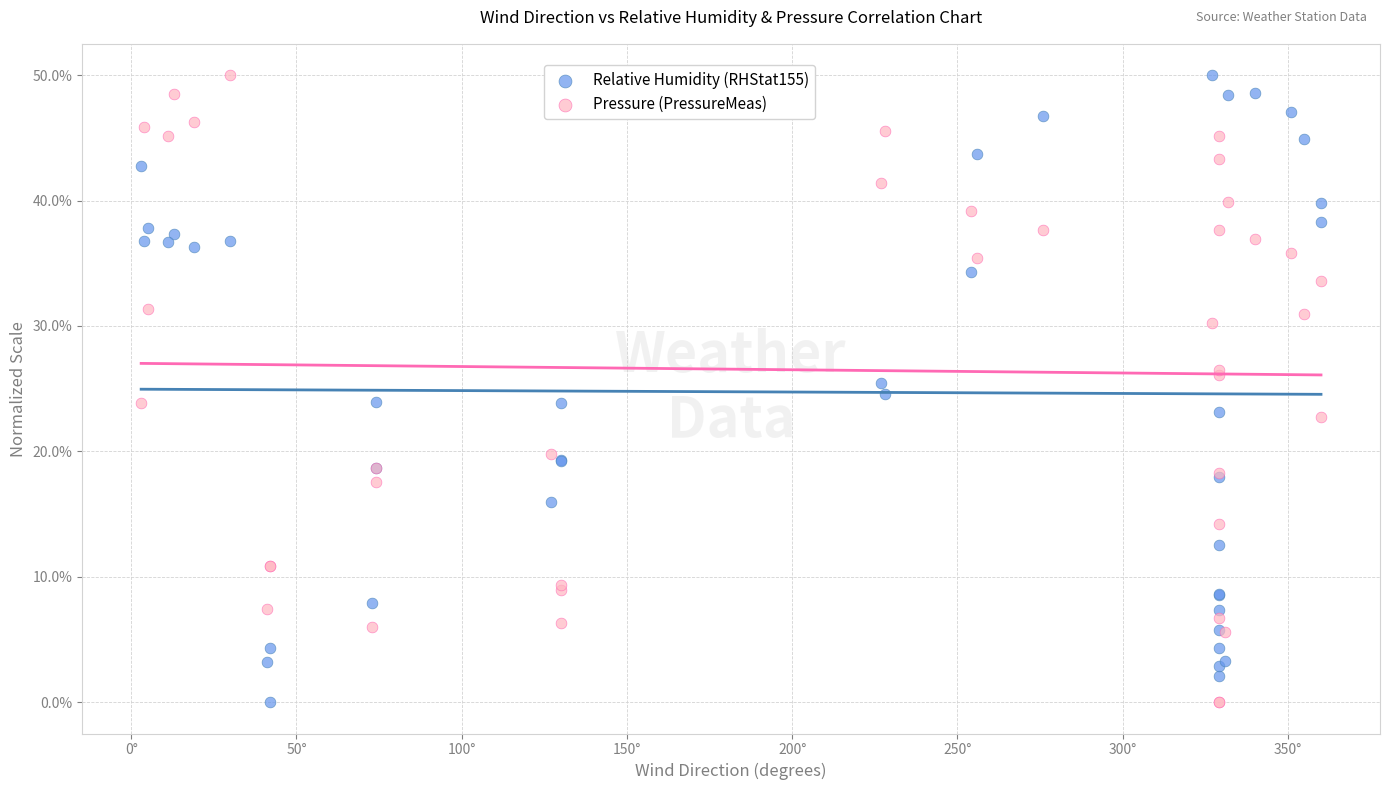

What is the X range (max minus min) for the scatter plot?

357.0